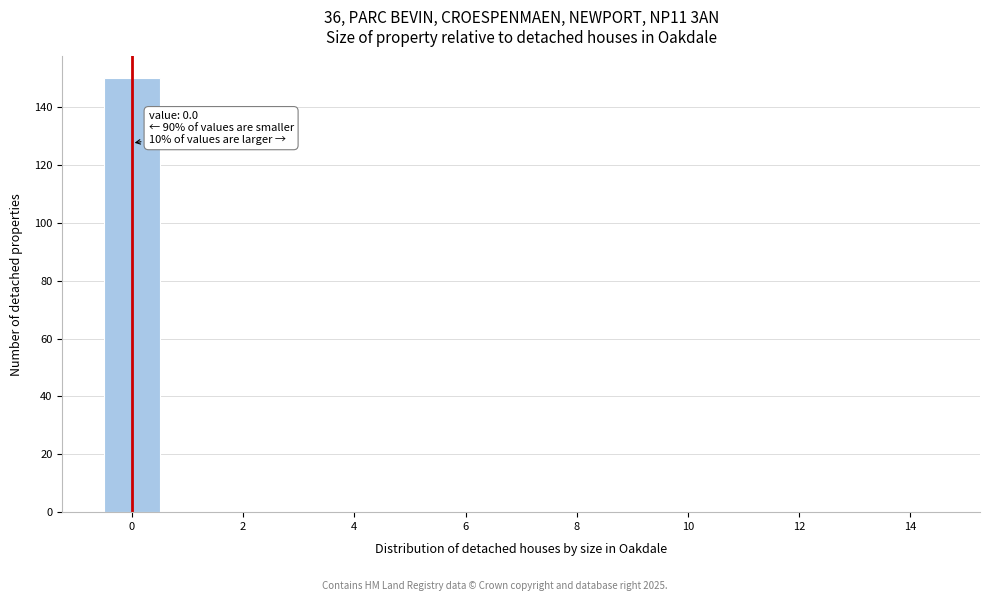

Which range on the x-axis has the tallest bar?

-0.5 to 0.5